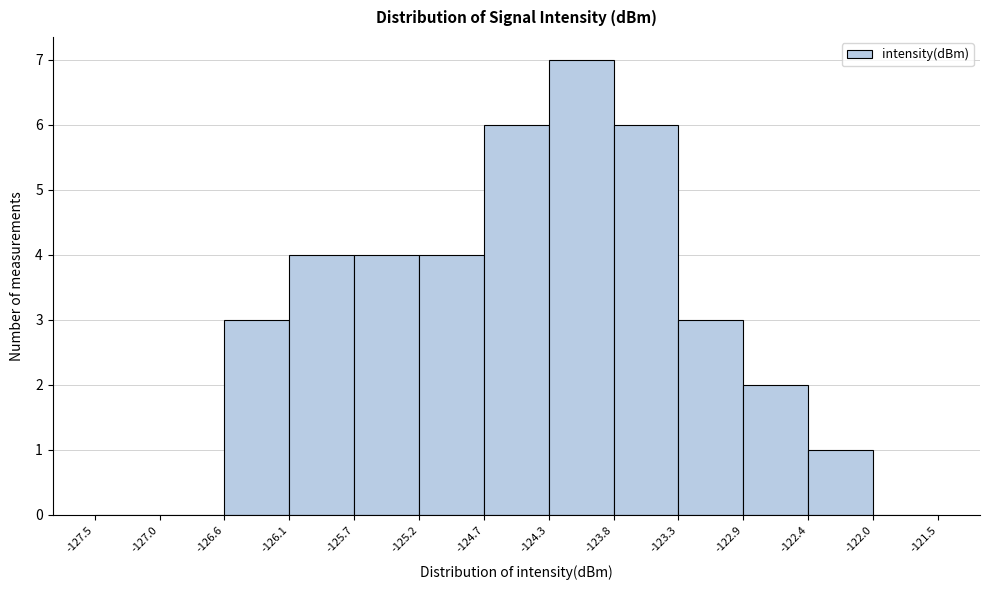

What is the height of the bar covering -125.2 to -124.7 on the x-axis? The values are not printed on the chart, so give them approximately, as read against the axis.

4